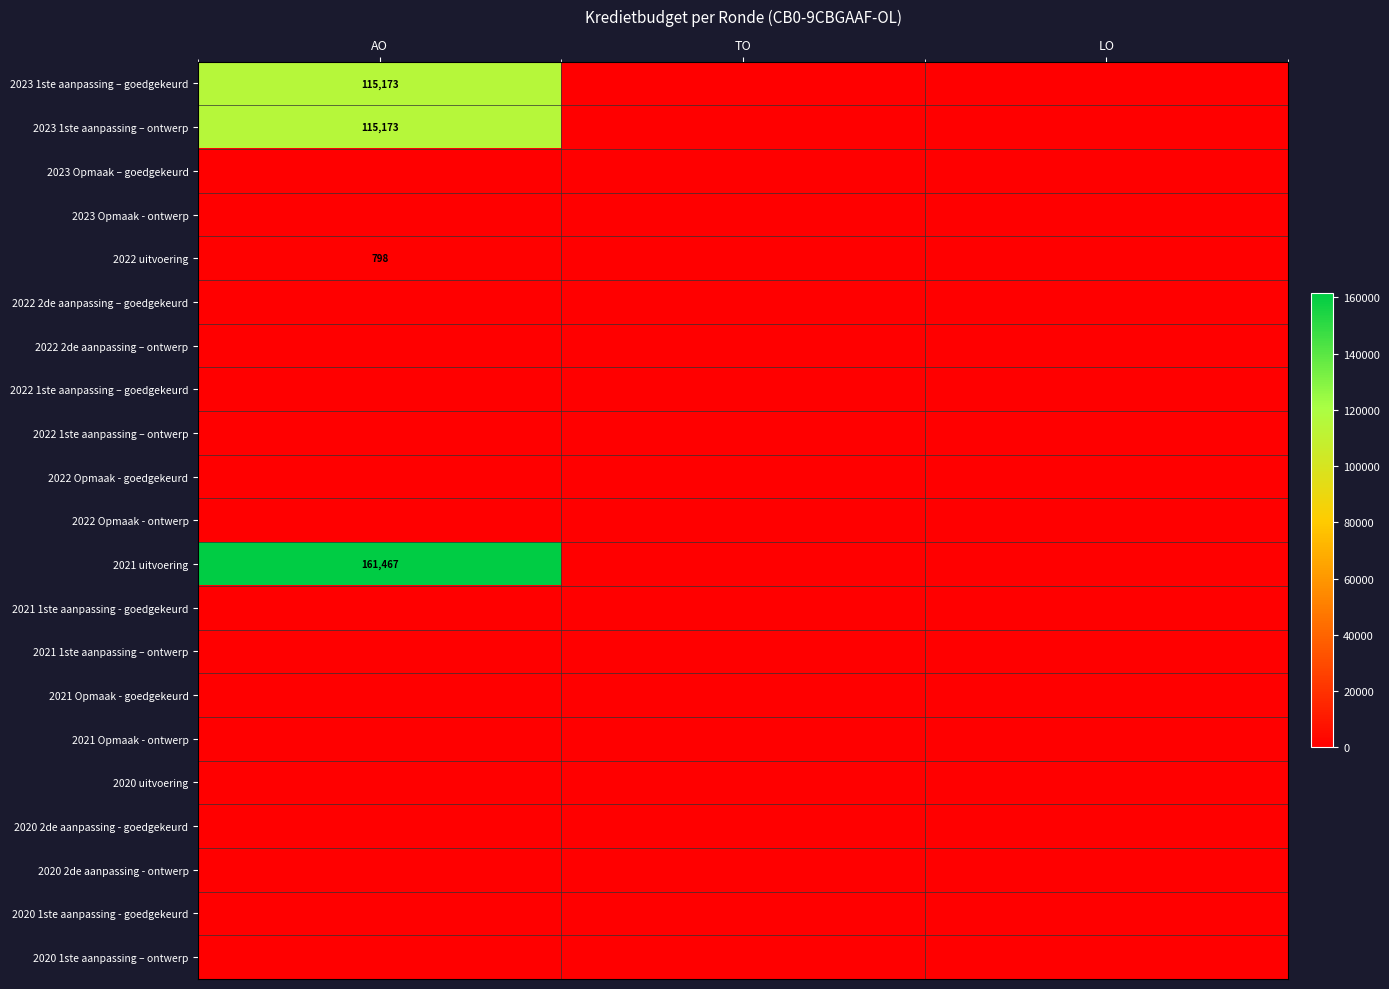

Which series has the largest range (max minus min)?

2021 uitvoering